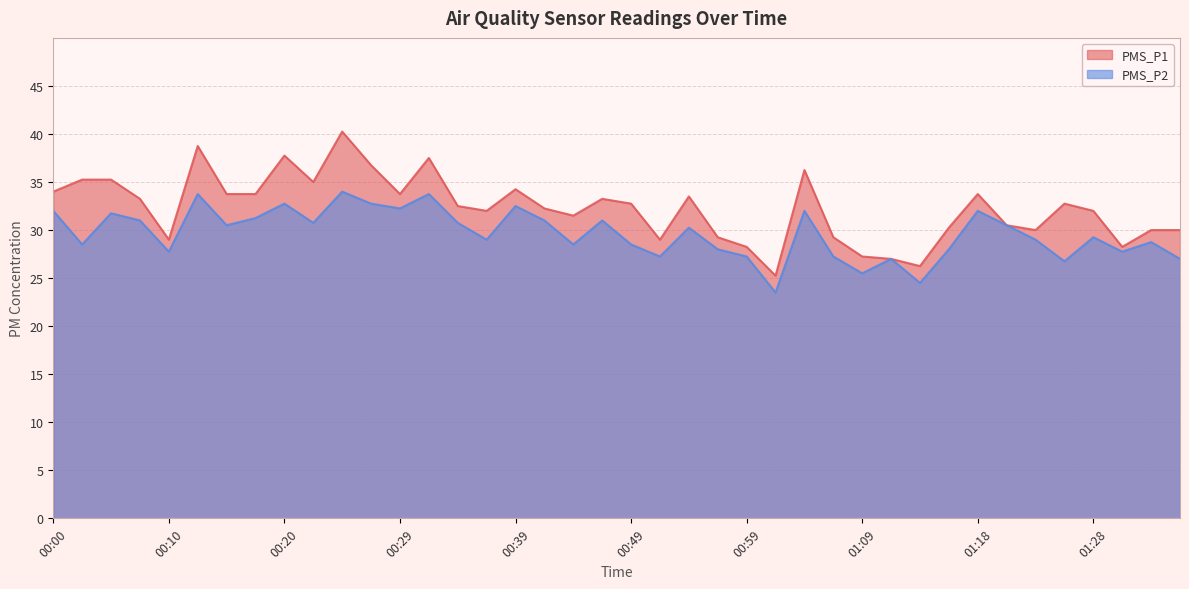

Count the number of data series in this chart.

2